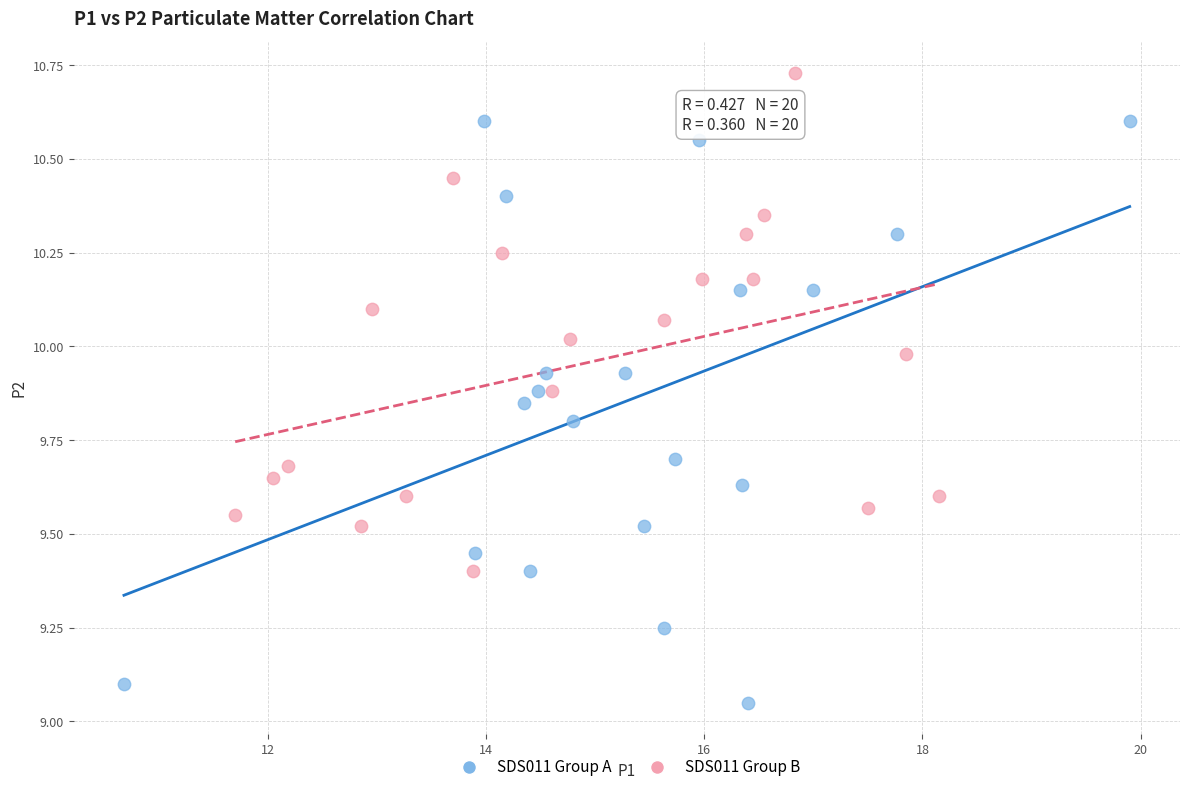

Which series reaches the maximum Y coordinate?

SDS011 Group B